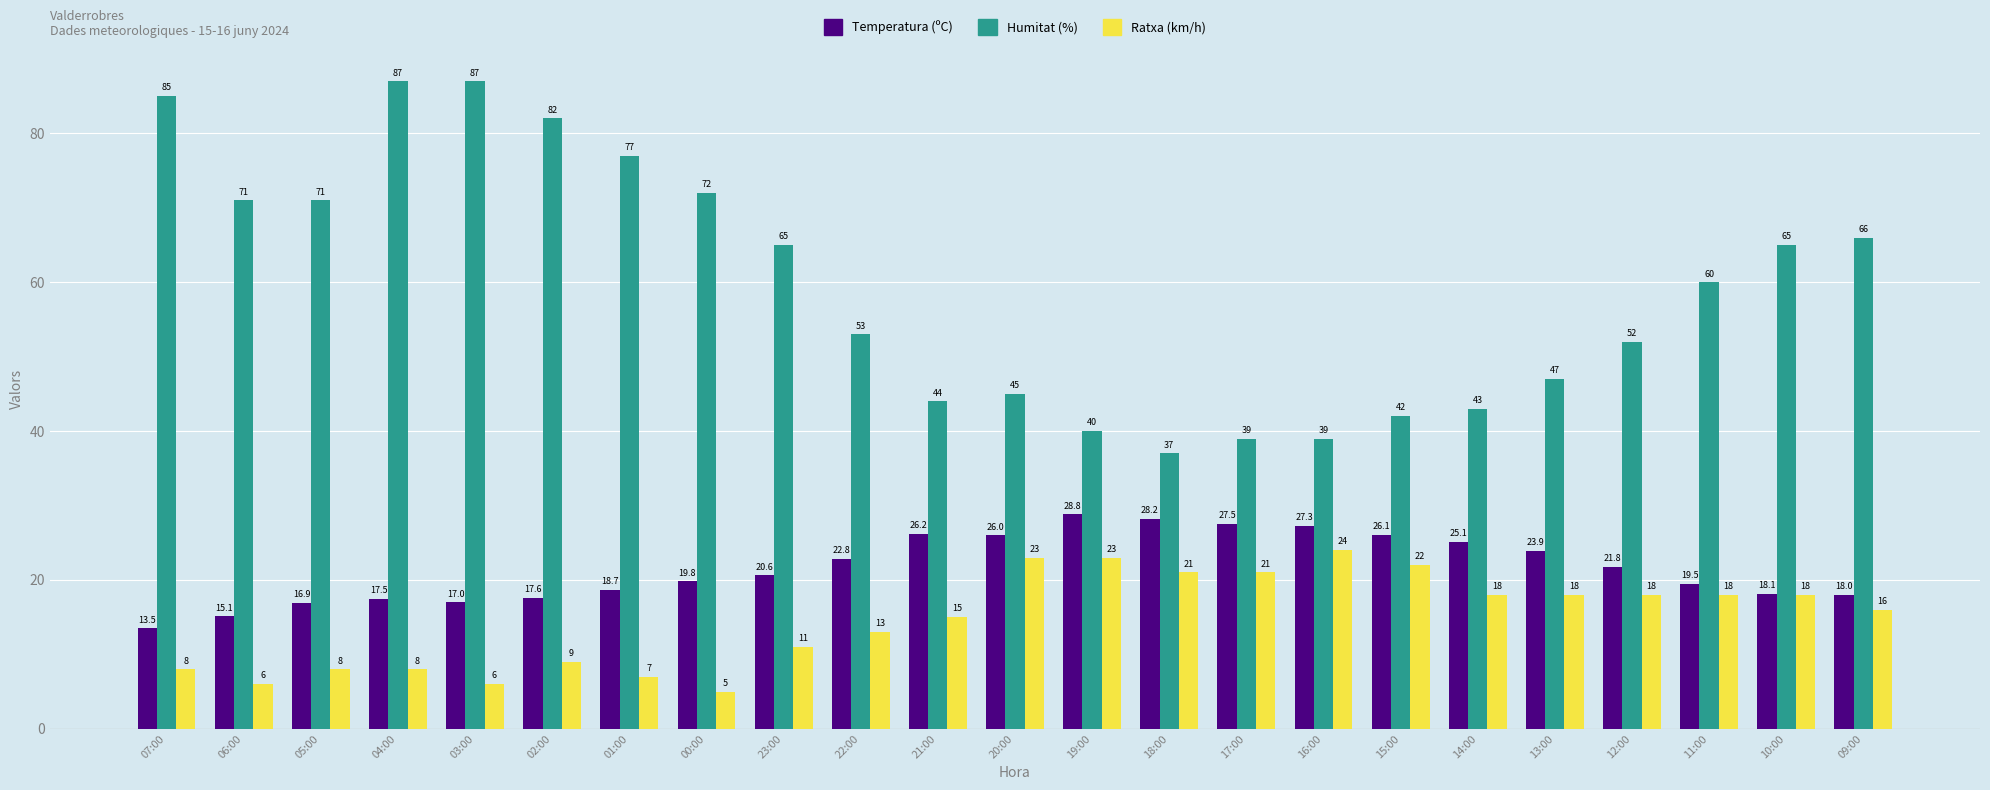

What is the maximum value for Temperatura (ºC)?

28.8